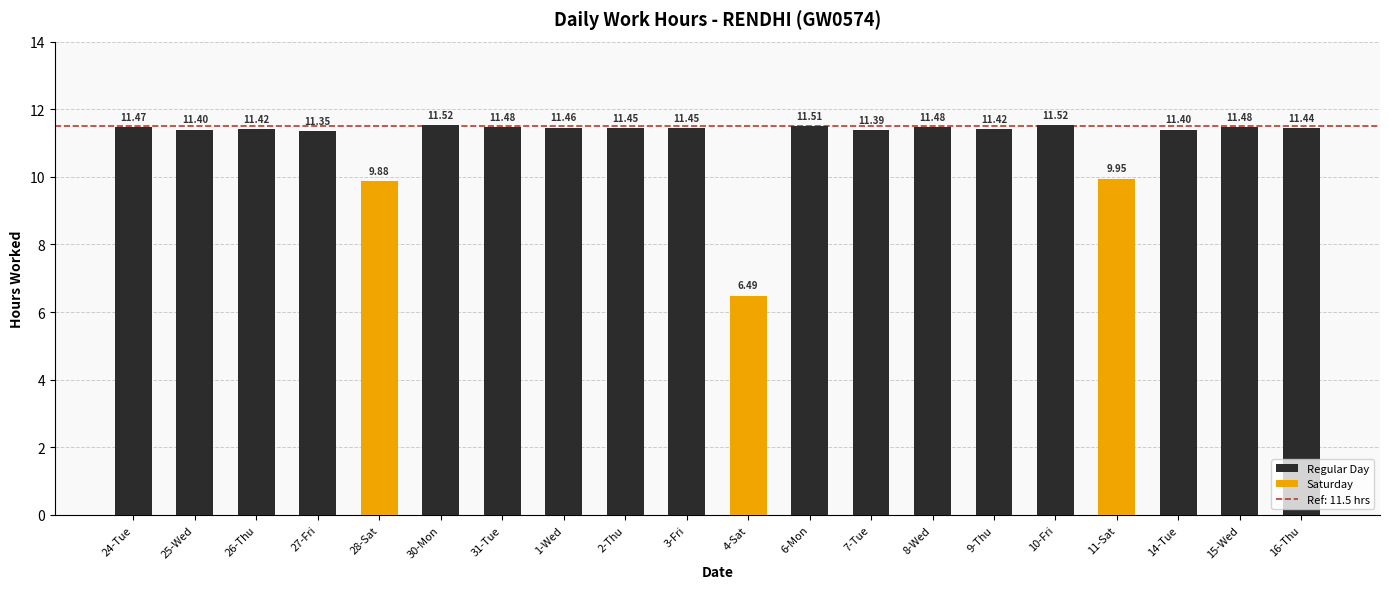

Approximately how many times larger is the value at 30-Mon compared to 2-Thu?

1.0